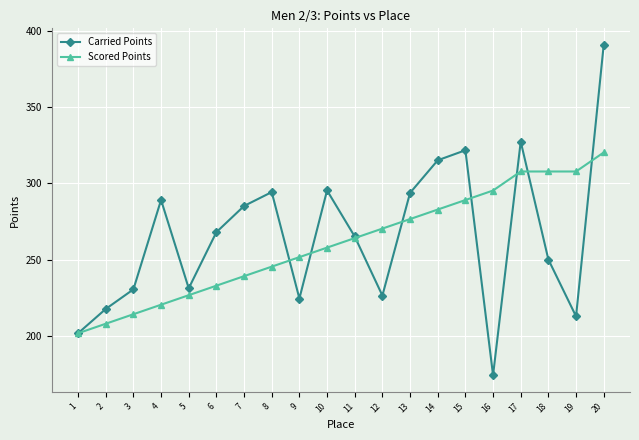

What value does the Carried Points series have at 14?

315.1